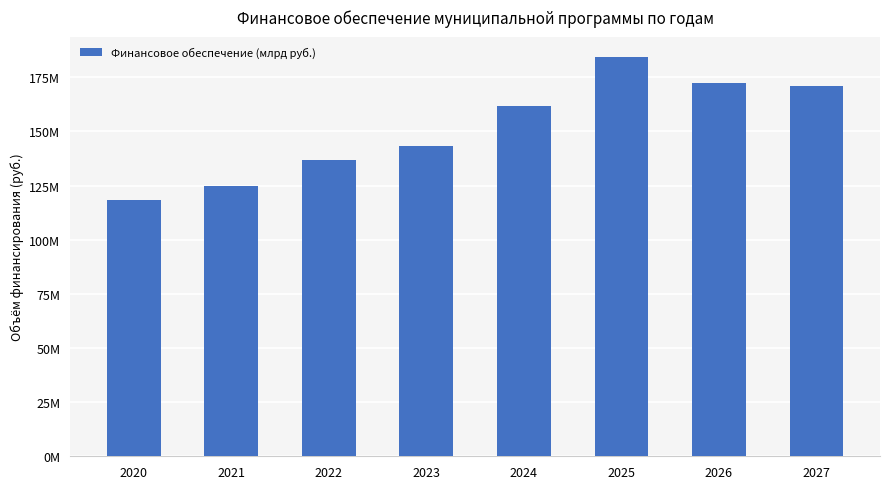

Reading left to right, list all the values displayed in this chart.

2020=118207165.0	2021=124915528.5	2022=136668600.1	2023=143077490.5	2024=161572007.4	2025=184575926.9	2026=172229227.3	2027=170967161.0